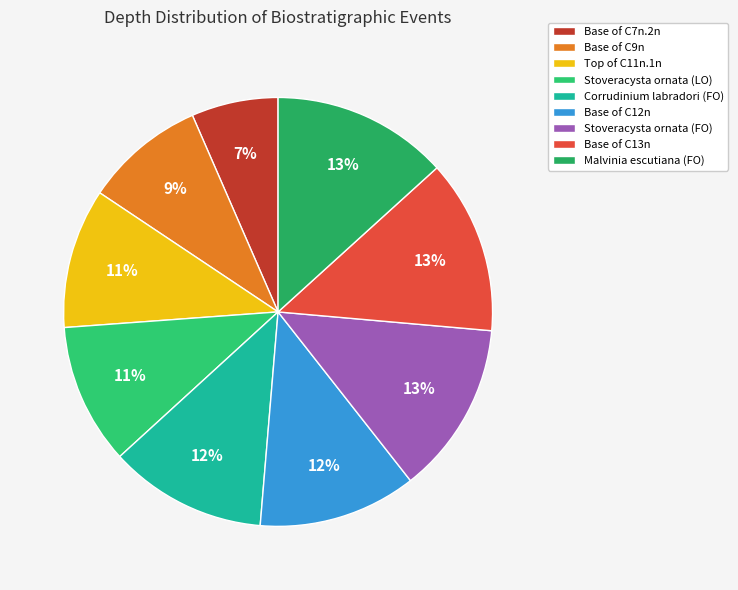

Does Base of C9n account for over 50% of the chart?

No